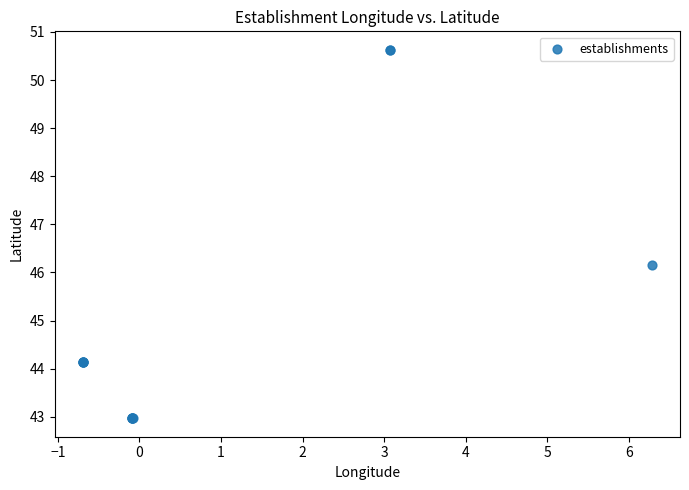

What Y value in the scatter plot is closest to 46?

46.2